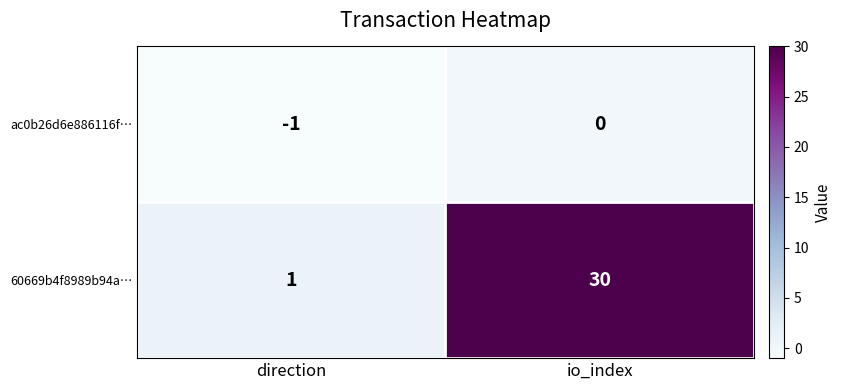

Which series has the largest range (max minus min)?

60669b4f8989b94a…